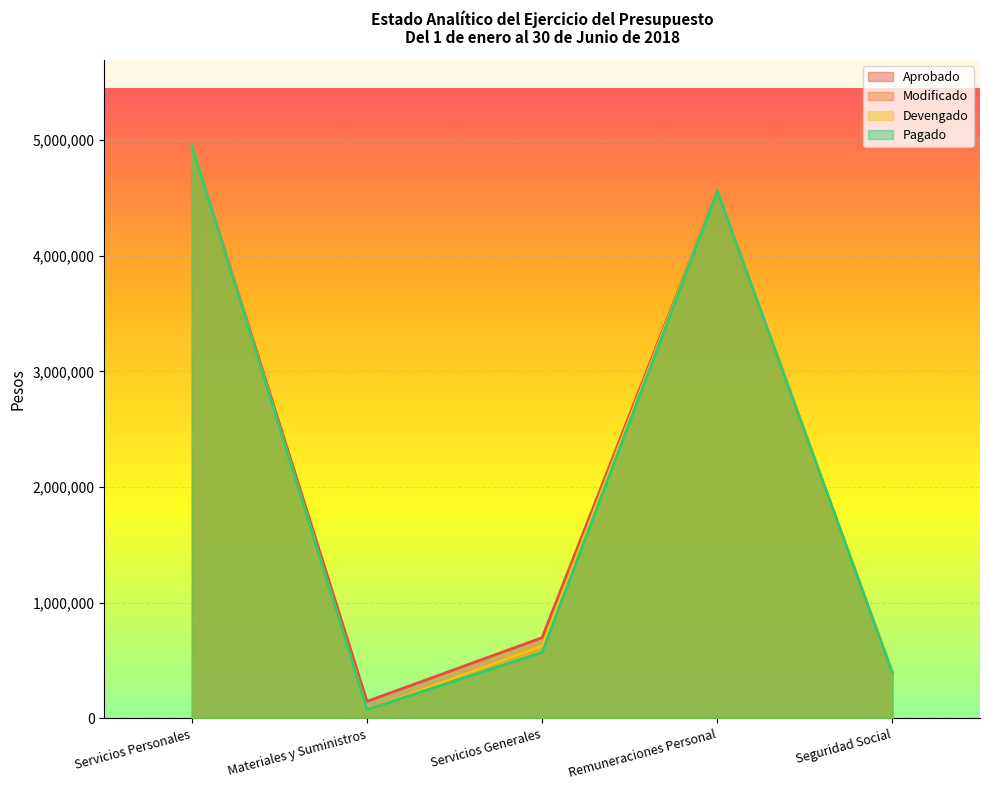

What is the difference between the second highest and second lowest values in the Aprobado series?

4165648.5